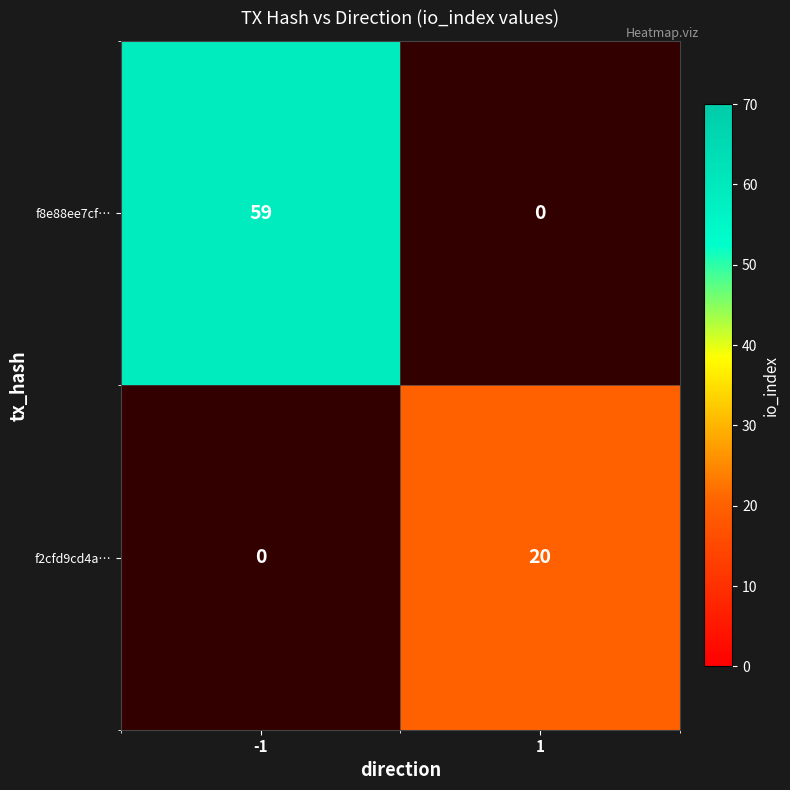

Is the value of f2cfd9cd4a… at 1 greater than the value of f8e88ee7cf… at -1?

No